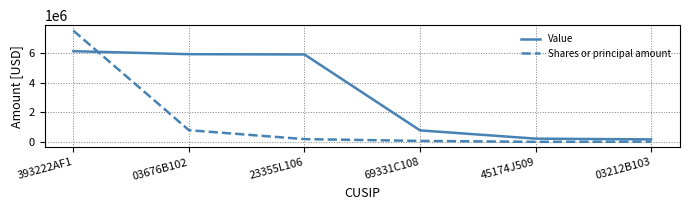

At how many categories does at least one series exceed 6126644?

1